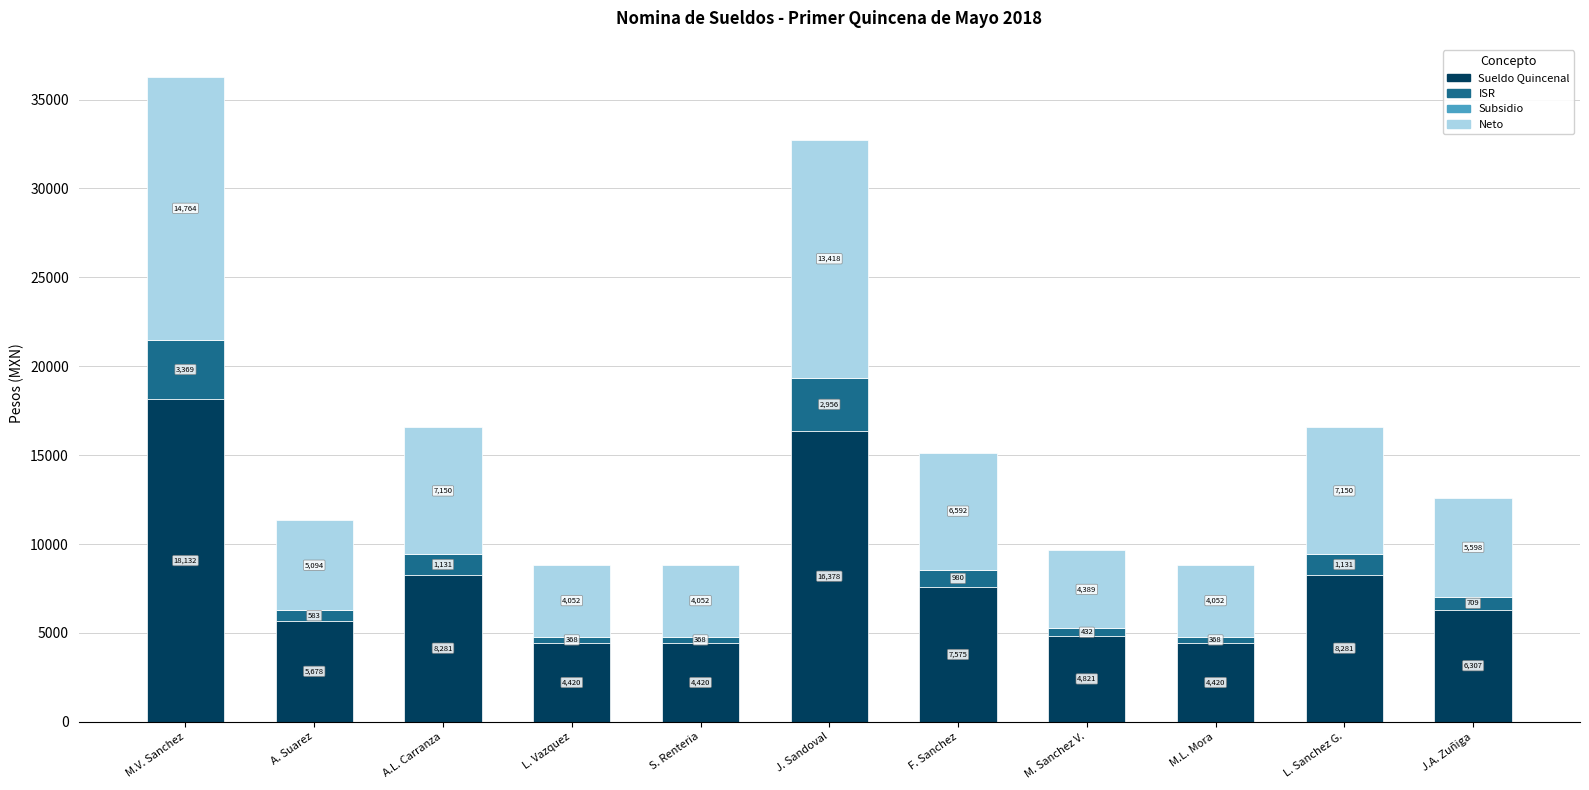

What is the minimum value for Sueldo Quincenal?

4420.1